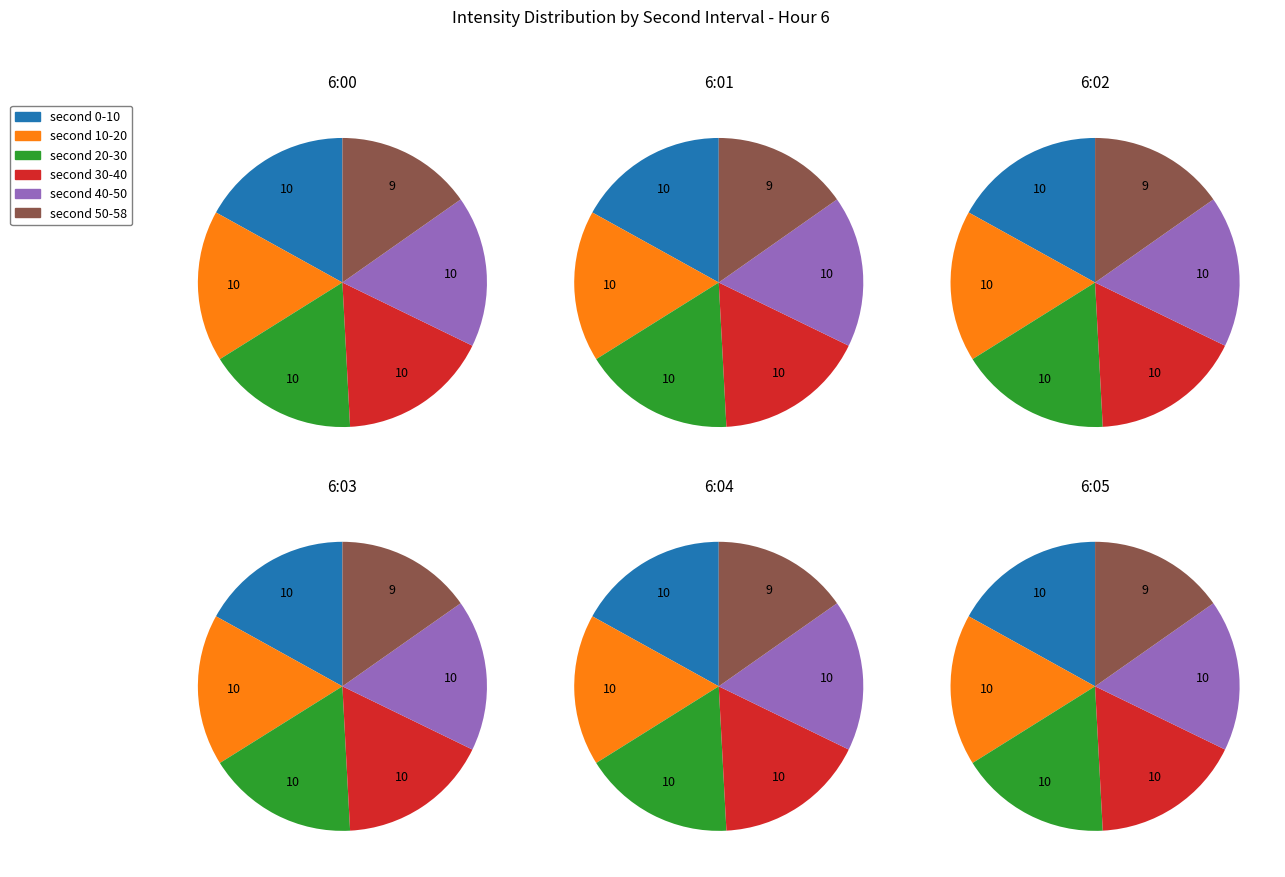

The 4 slice represents 13% of the pie. True or false?

False